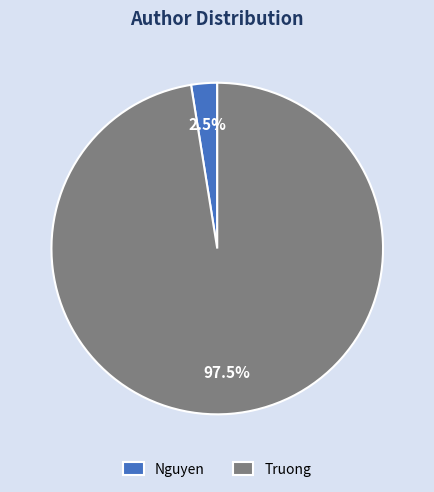

Do Truong and Nguyen together represent more than half of the pie?

Yes